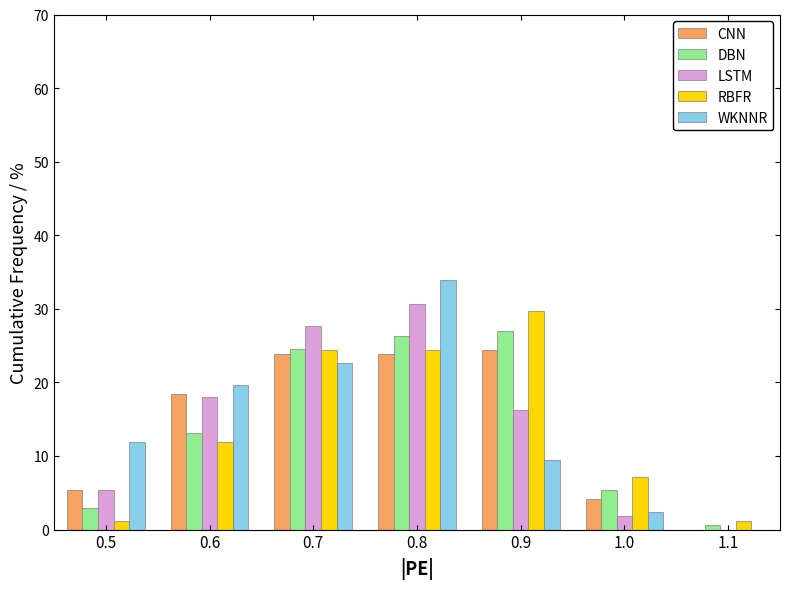

What is the sum of all WKNNR values?

100.0